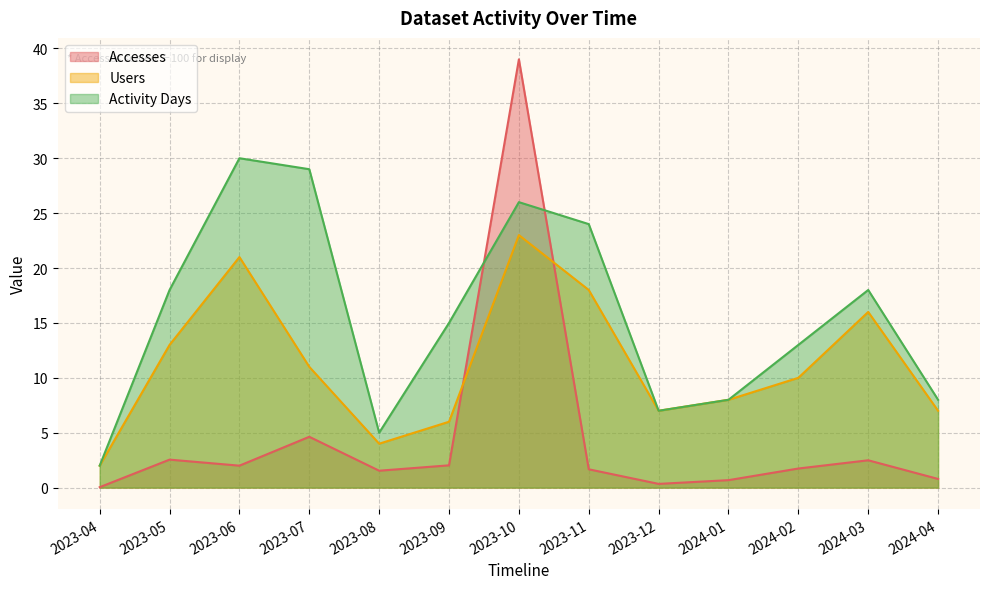

Is it true that Users equals 7.3 at 2024-03?

False